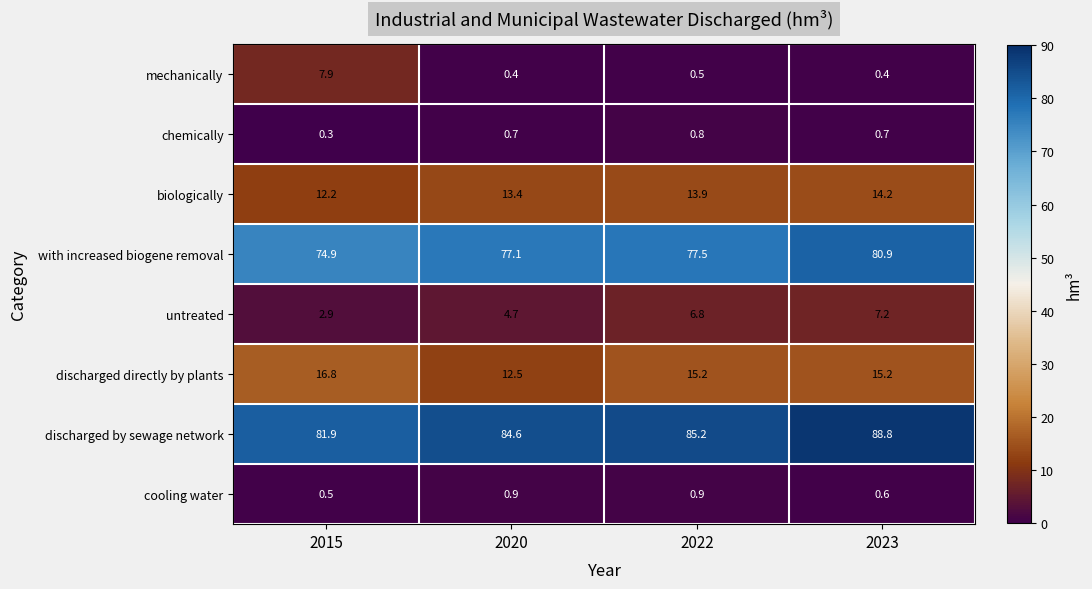

Which series changed the most between 2015 and 2020?

mechanically